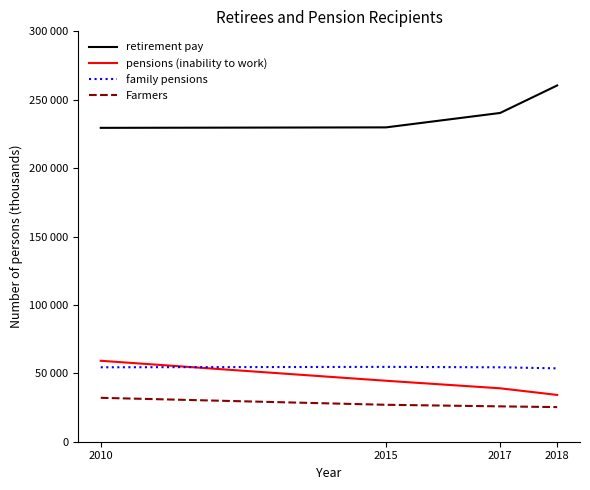

What are all the series names shown in the legend?

retirement pay, pensions (inability to work), family pensions, Farmers